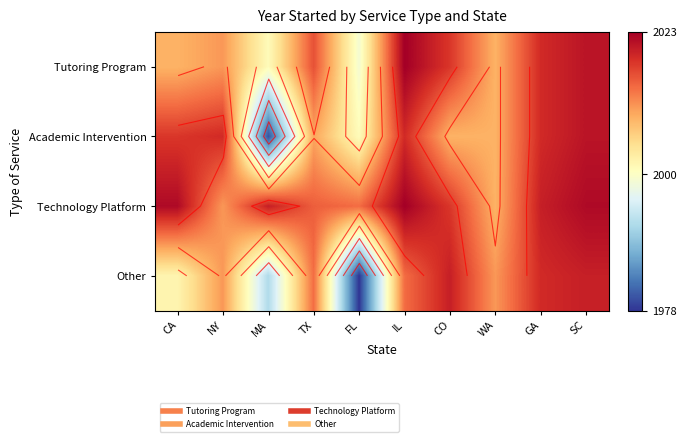

True or false: Academic Intervention has a value of 2009 at CO.

True